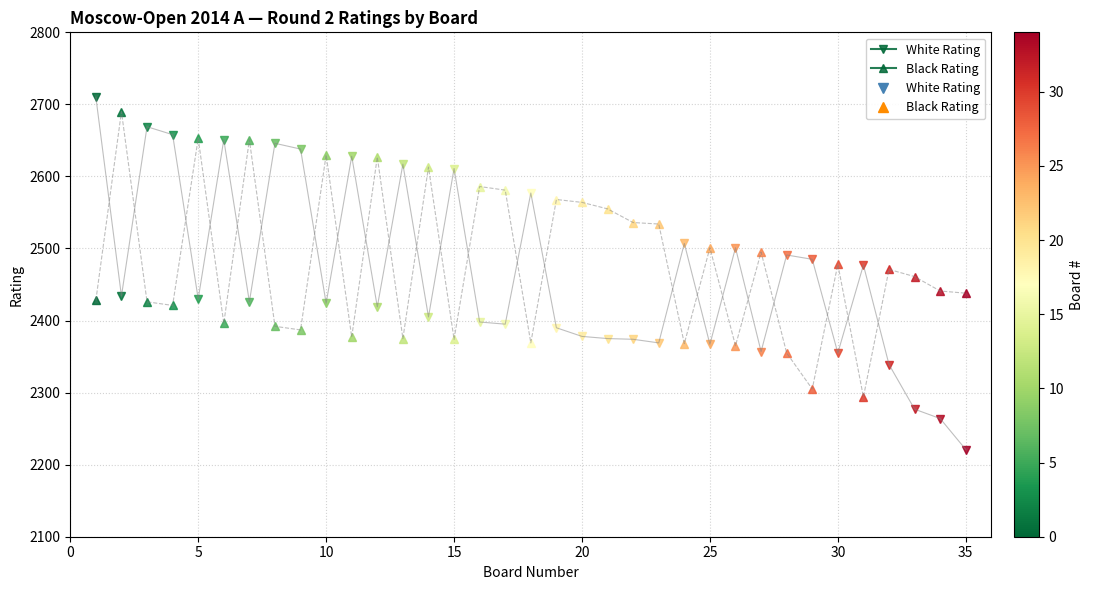

How many series are shown in this chart?

2